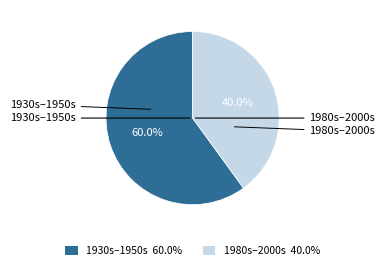

Is there a majority slice in this chart?

Yes